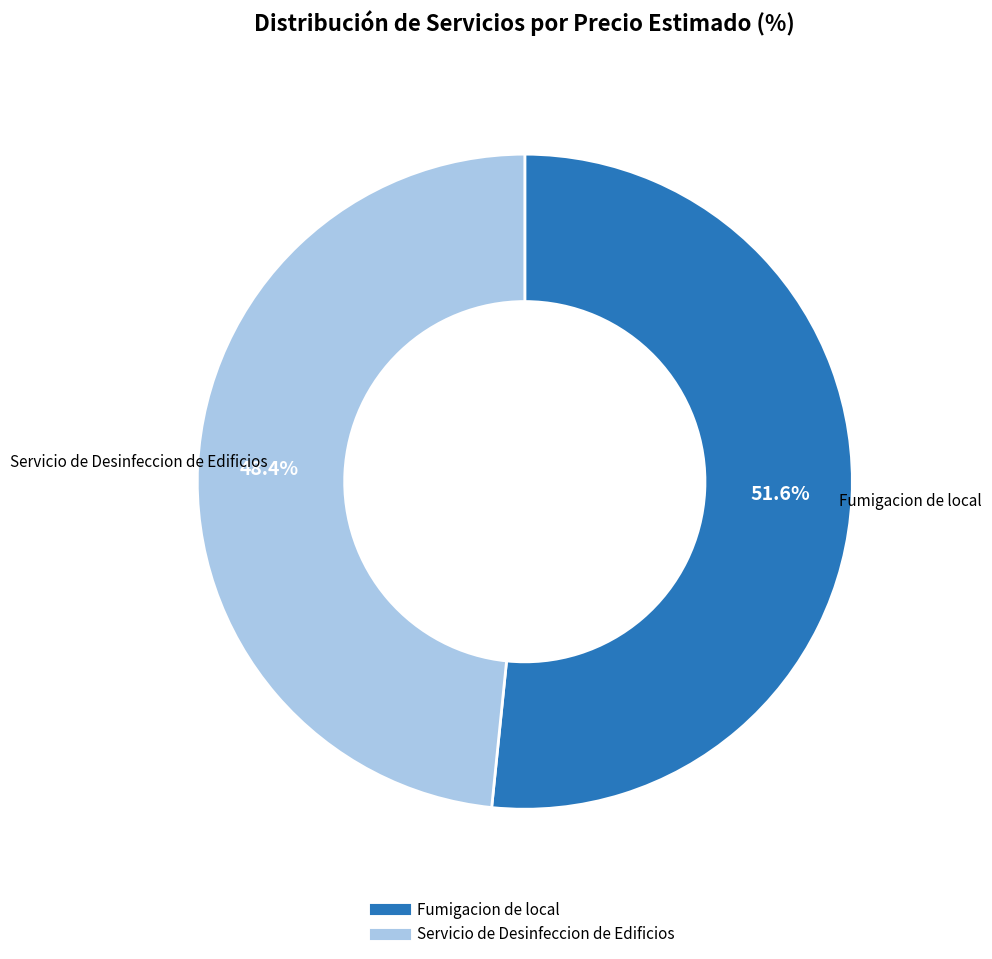

Does any single category account for the majority?

Yes